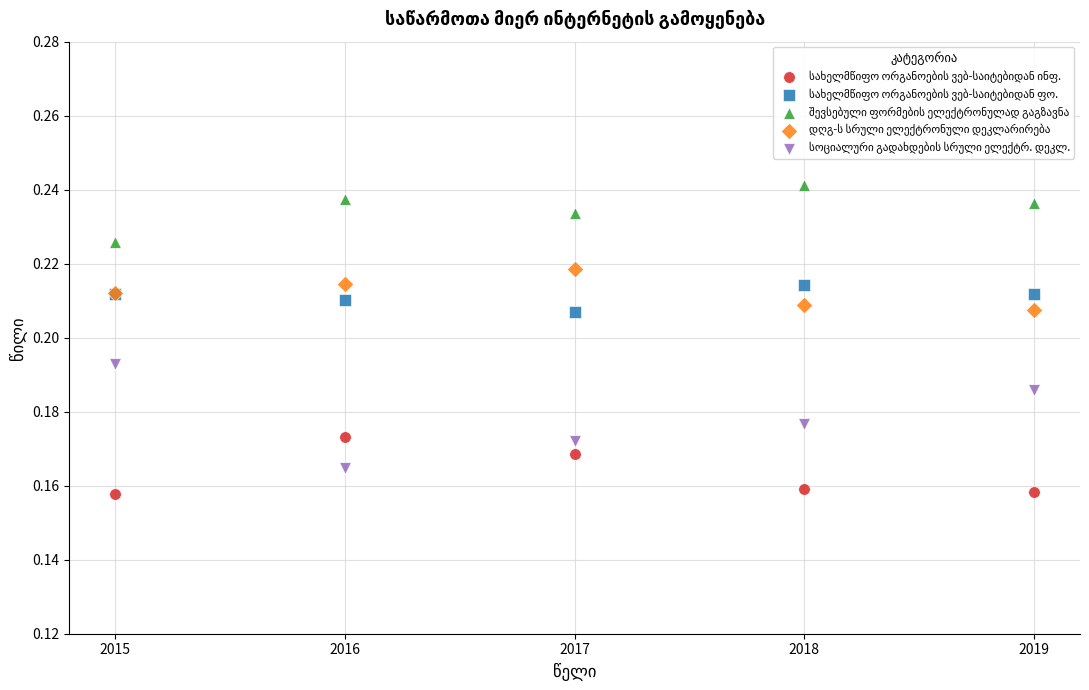

What is the X range (max minus min) for the scatter plot?

4.0